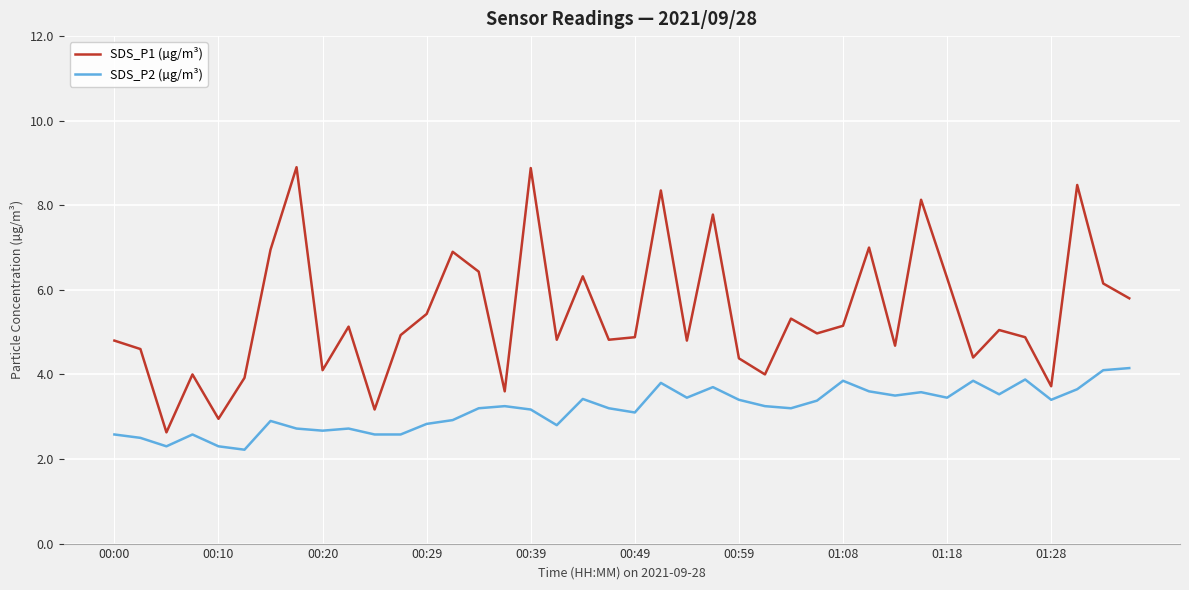

Rank the series by their maximum value, from lowest to highest.

SDS_P2 (µg/m³), SDS_P1 (µg/m³)